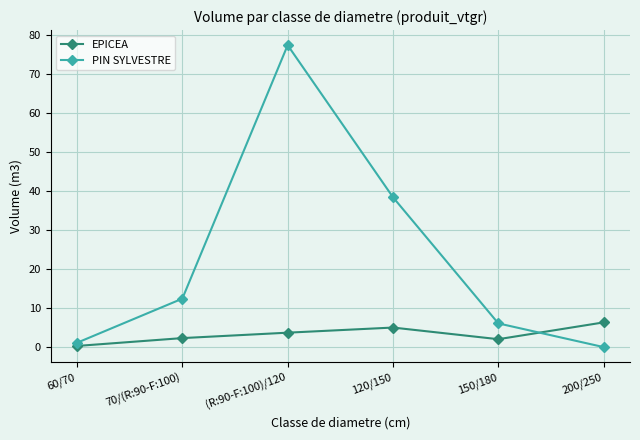

What is the difference between the highest and lowest values at 200/250?

6.3